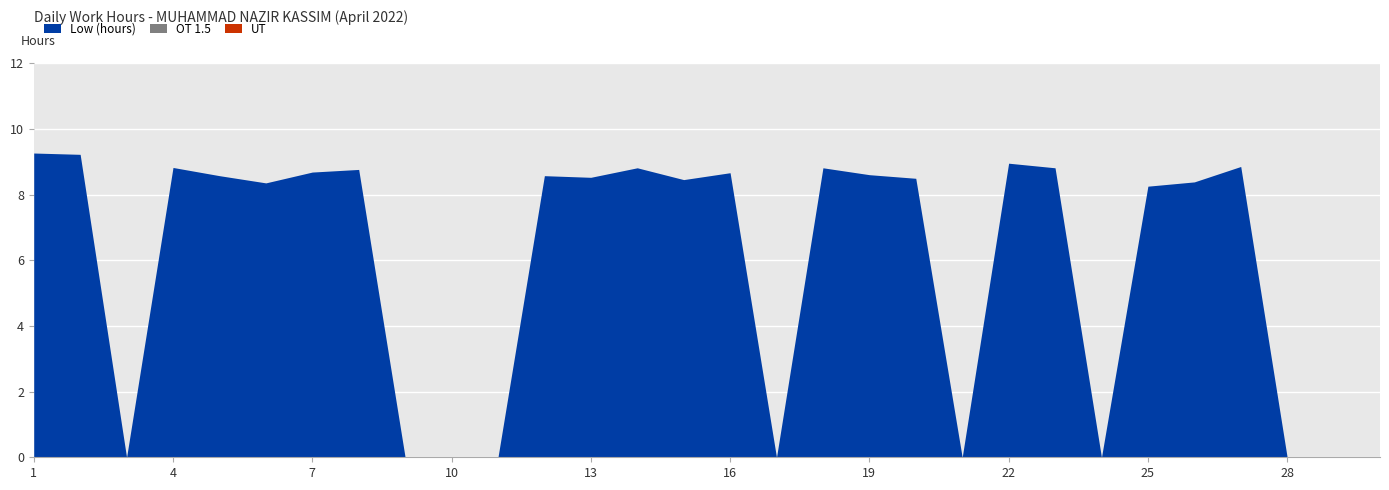

Is it true that UT equals 0.0 at 7?

True